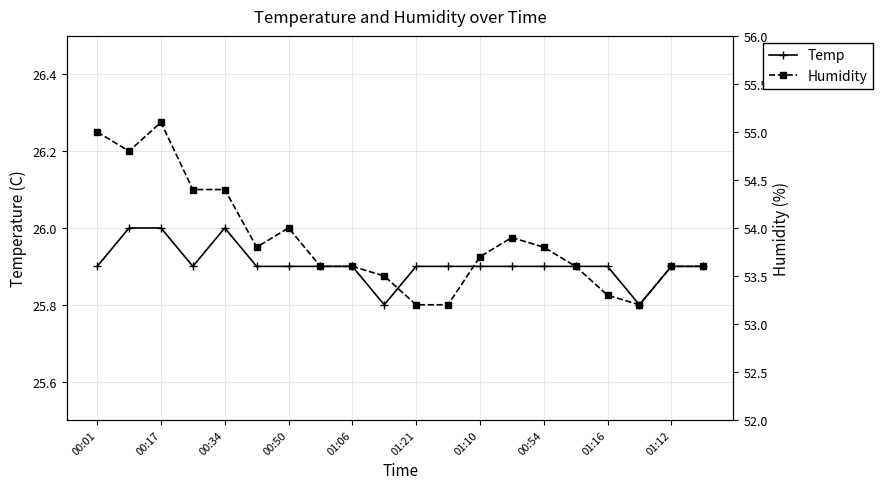

What is the lowest value of the Humidity series?

53.2